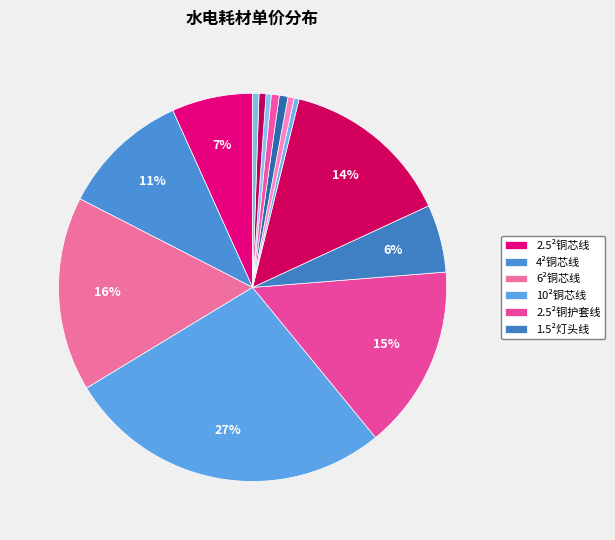

Count the number of slices in the pie.

14